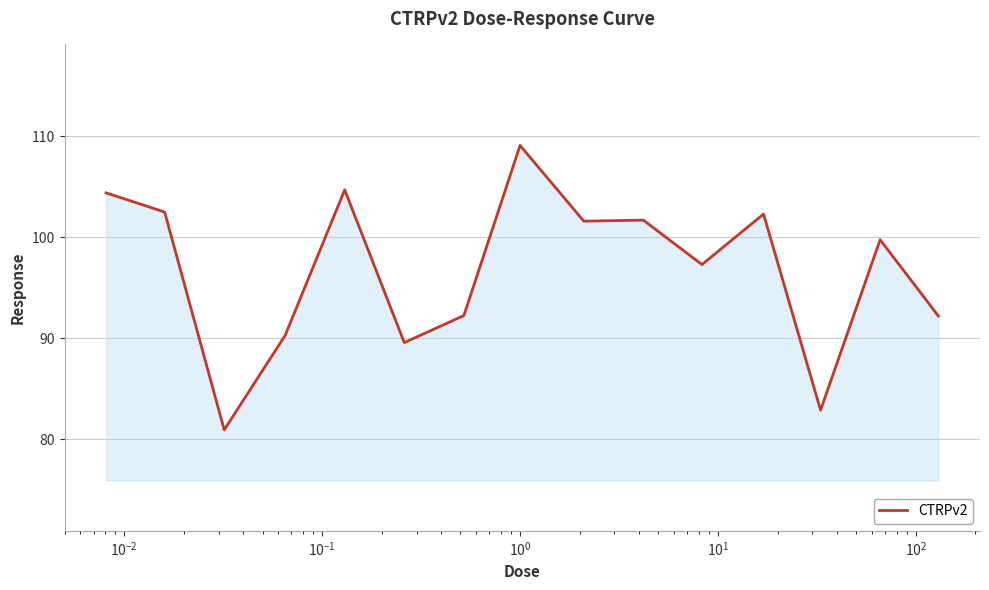

What is the smallest value displayed?

80.9